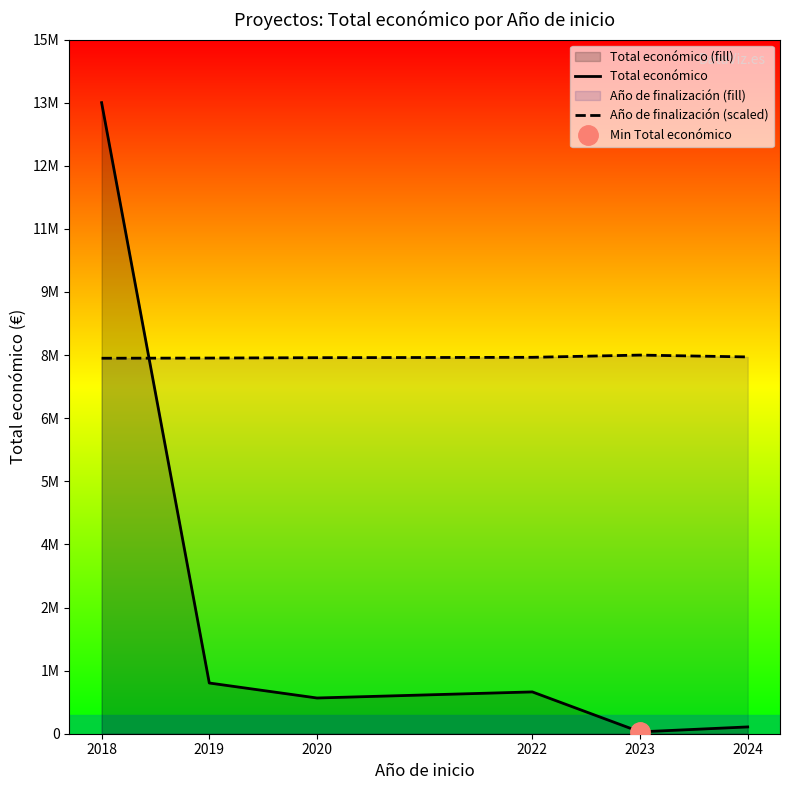

Reading left to right, list all the values displayed in this chart.

Total económico: 2018=13927333.0	2019=1119237.0	2020=788437.0	2022=922855.0	2023=40876.0	2024=150000.0
Año de finalización (scaled): 2018=8286660.6	2019=8290762.9	2020=8298967.5	2022=8307172.1	2023=8356399.8	2024=8315376.7